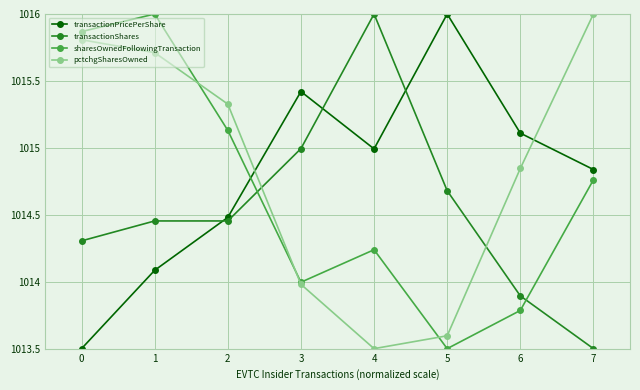

At 5, list the series in order from largest to smallest.

transactionPricePerShare, transactionShares, pctchgSharesOwned, sharesOwnedFollowingTransaction